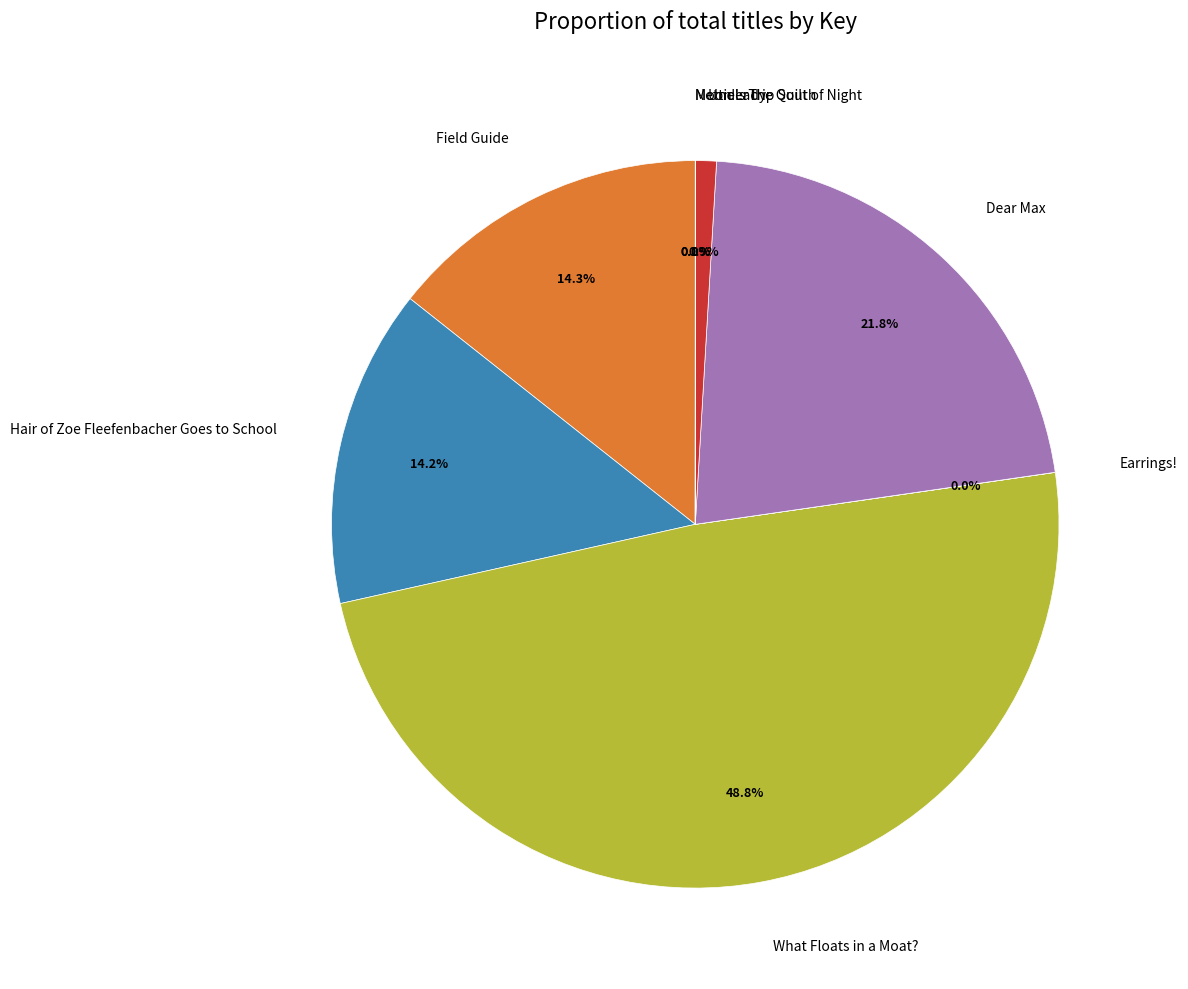

Does any single category account for the majority?

No